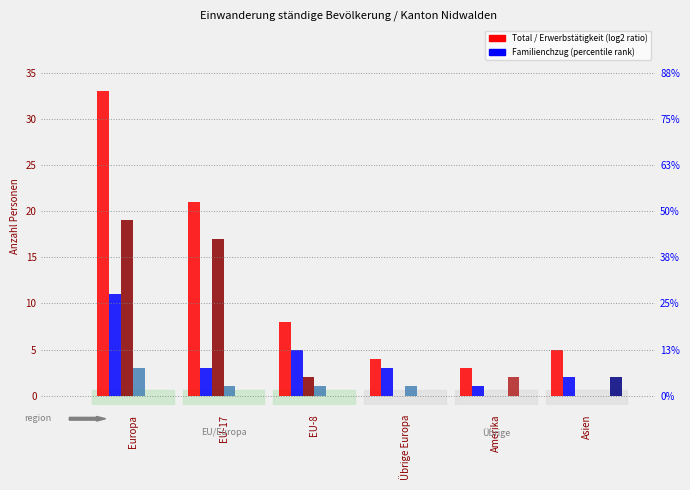

Which category has the highest value in the Kontingentierte Erwerbstätigkeit series?

Amerika